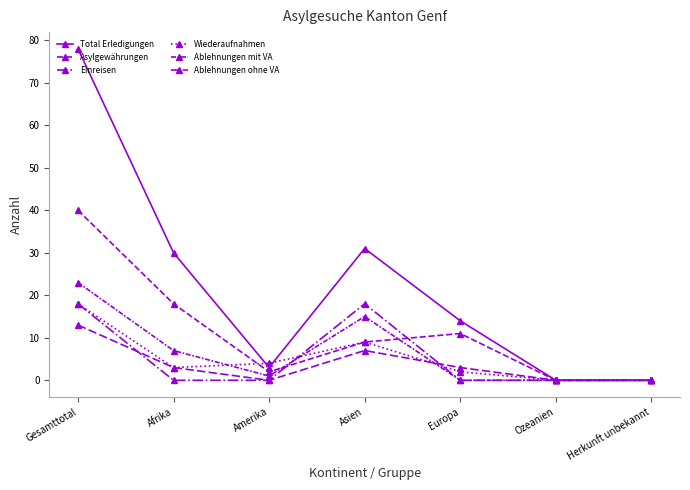

Reading left to right, extract all data points from this chart.

Total Erledigungen: 78	30	3	31	14	0	0
Asylgewährungen: 40	18	2	9	11	0	0
Einreisen: 18	0	0	18	0	0	0
Wiederaufnahmen: 18	3	4	9	2	0	0
Ablehnungen mit VA: 23	7	1	15	0	0	0
Ablehnungen ohne VA: 13	3	0	7	3	0	0